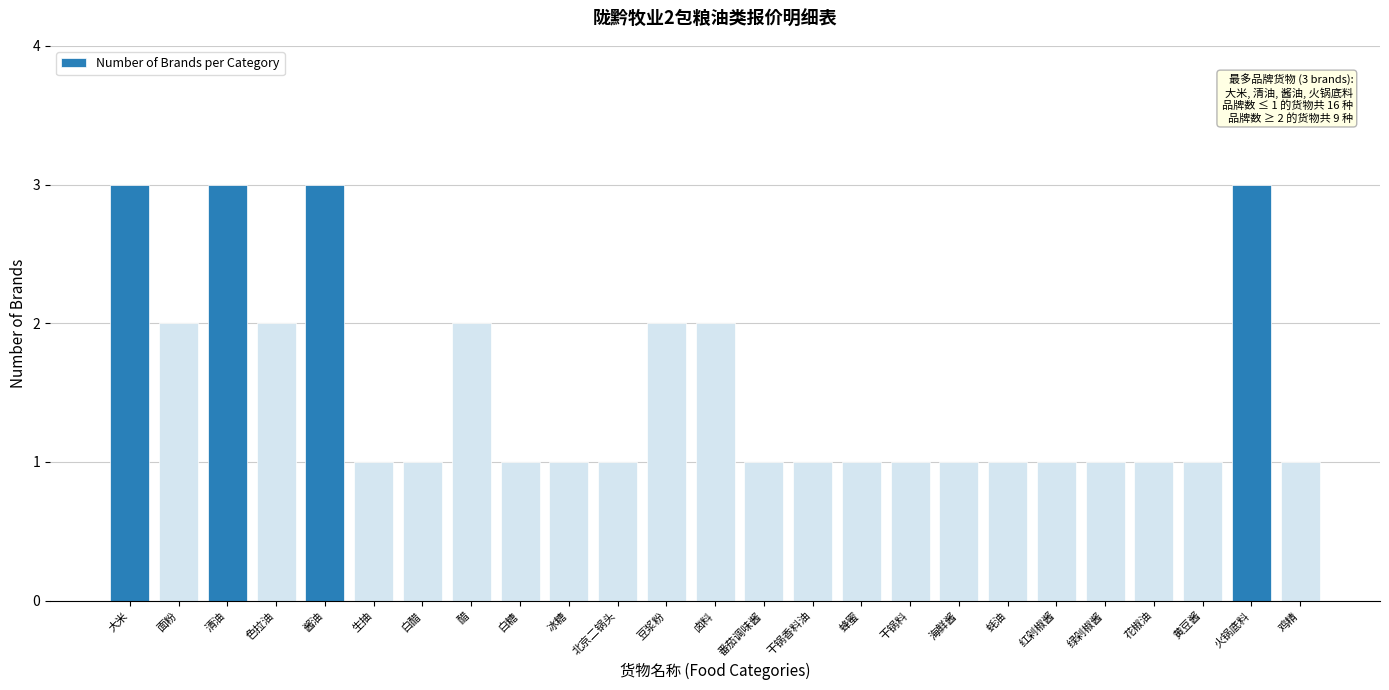

Reading left to right, what are all the values shown in this chart?

大米=3	面粉=2	清油=3	色拉油=2	酱油=3	生抽=1	白醋=1	醋=2	白糖=1	冰糖=1	北京二锅头=1	豆浆粉=2	卤料=2	番茄调味酱=1	干锅香料油=1	蜂蜜=1	干锅料=1	海鲜酱=1	蚝油=1	红剁椒酱=1	绿剁椒酱=1	花椒油=1	黄豆酱=1	火锅底料=3	鸡精=1